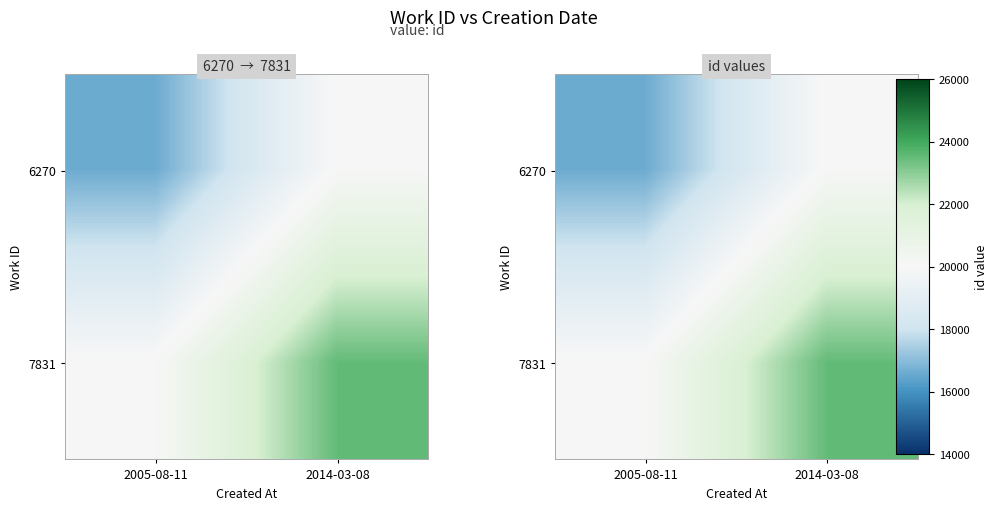

How many distinct data groups are displayed?

2